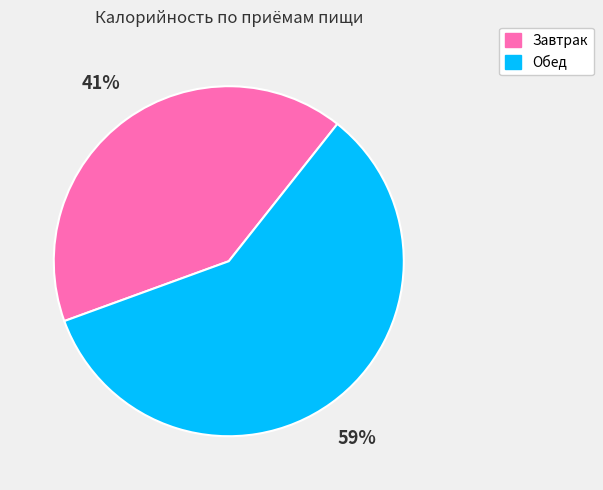

Count the number of slices in the pie.

2